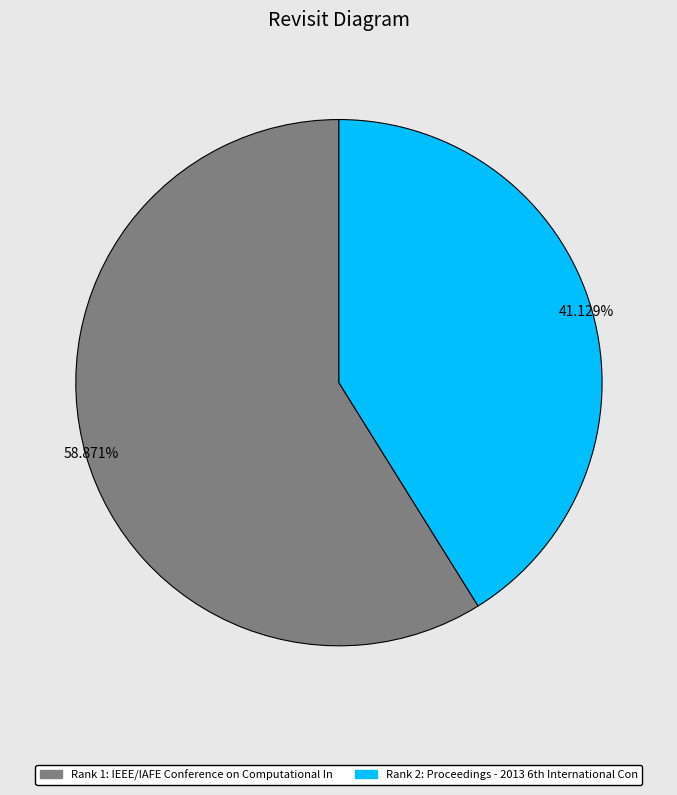

Does any single category account for the majority?

Yes